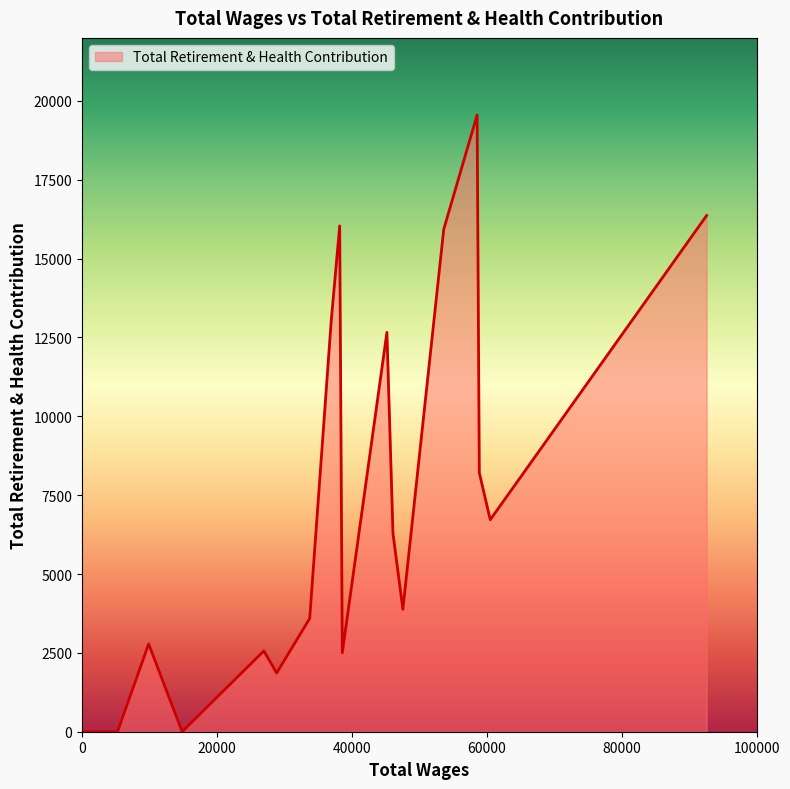

Count the number of data series in this chart.

1